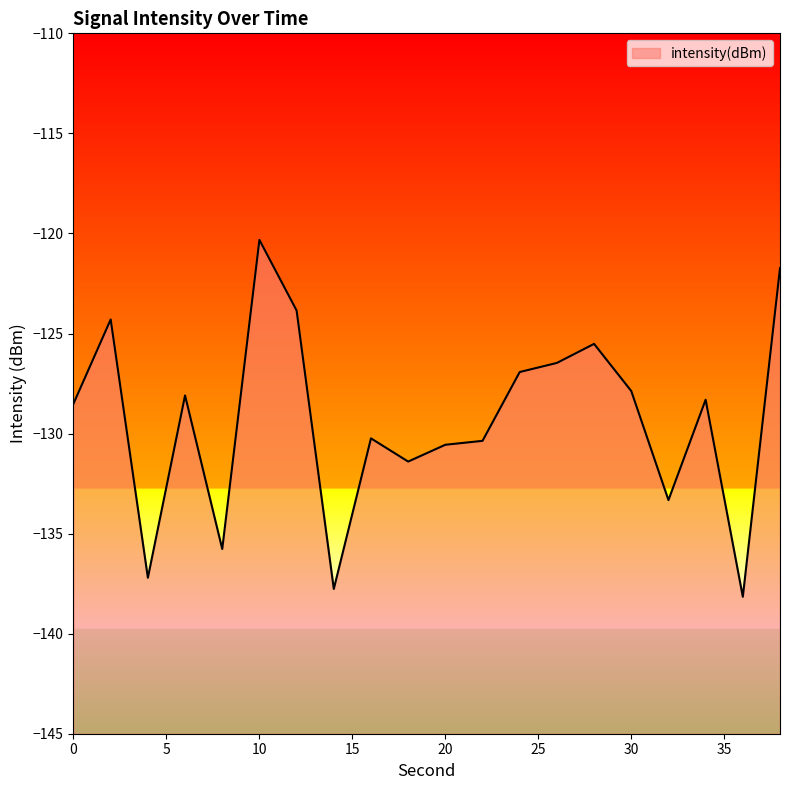

Count the number of data series in this chart.

1